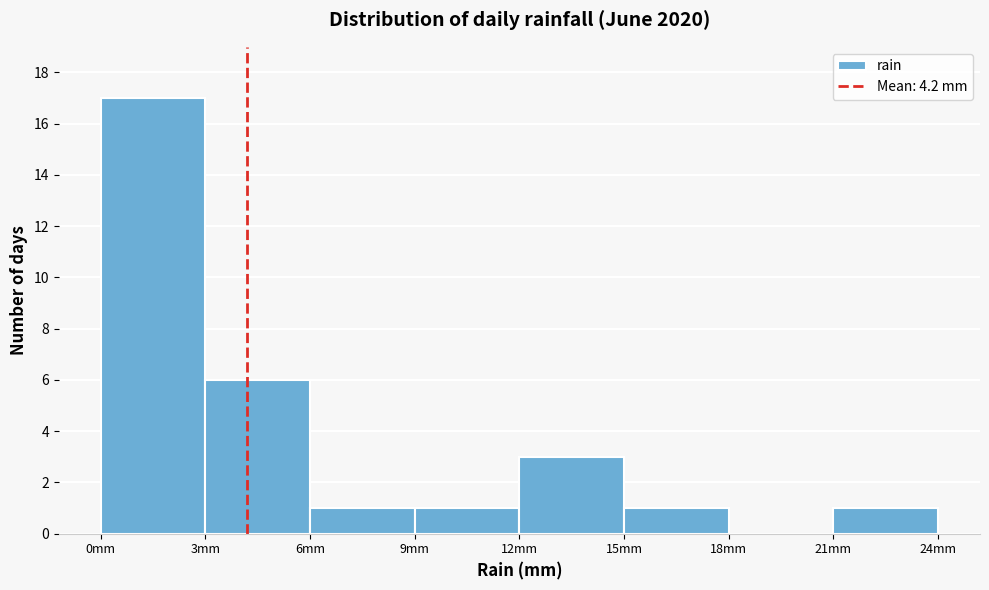

How tall is the bar that spans 12 to 15 on the x-axis? The values are not printed on the chart, so give them approximately, as read against the axis.

3